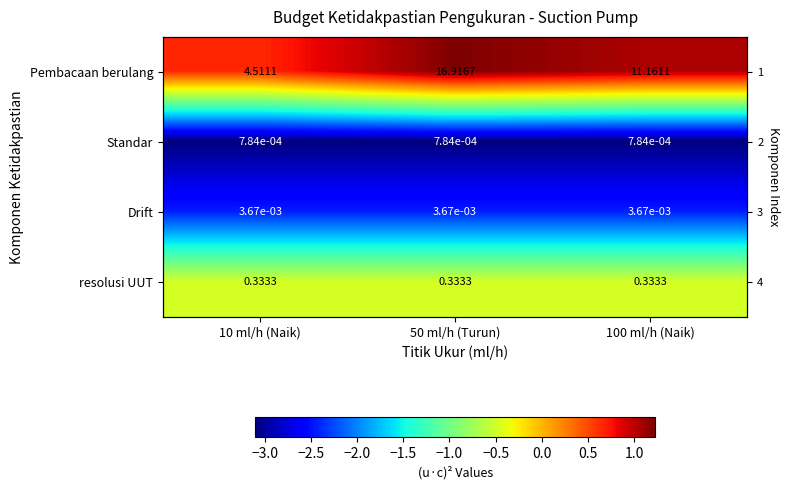

List the series in order of their overall mean, lowest first.

Standar, Drift, resolusi UUT, Pembacaan berulang